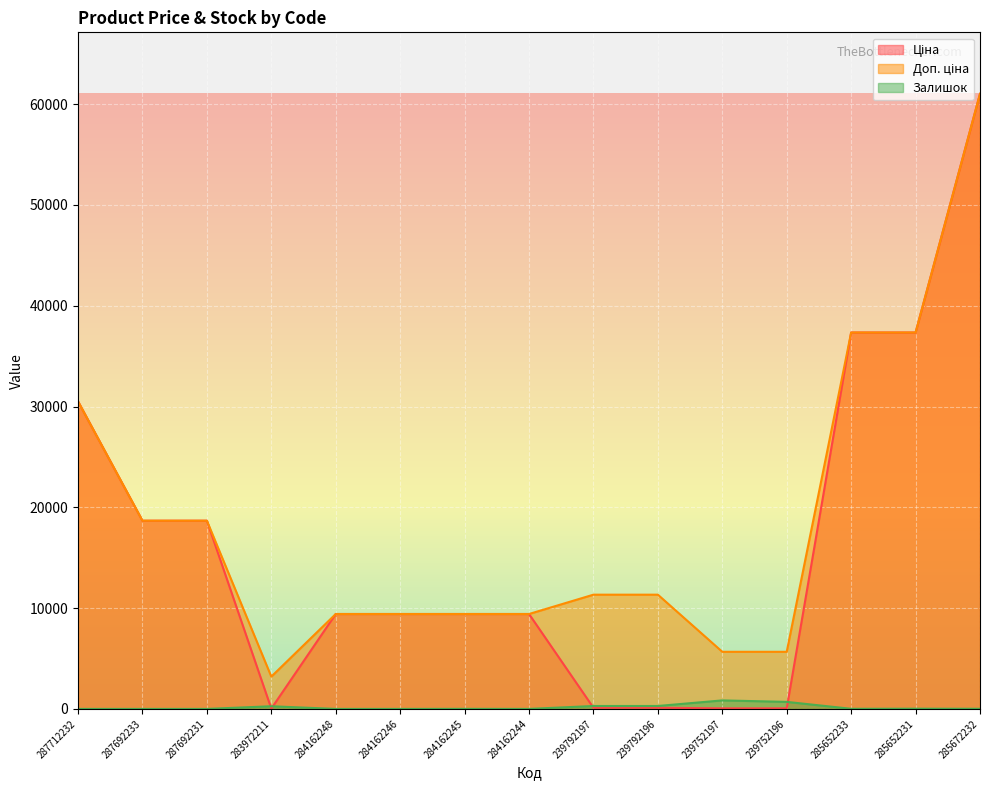

What is the label of the 1st point from the left?

287712232